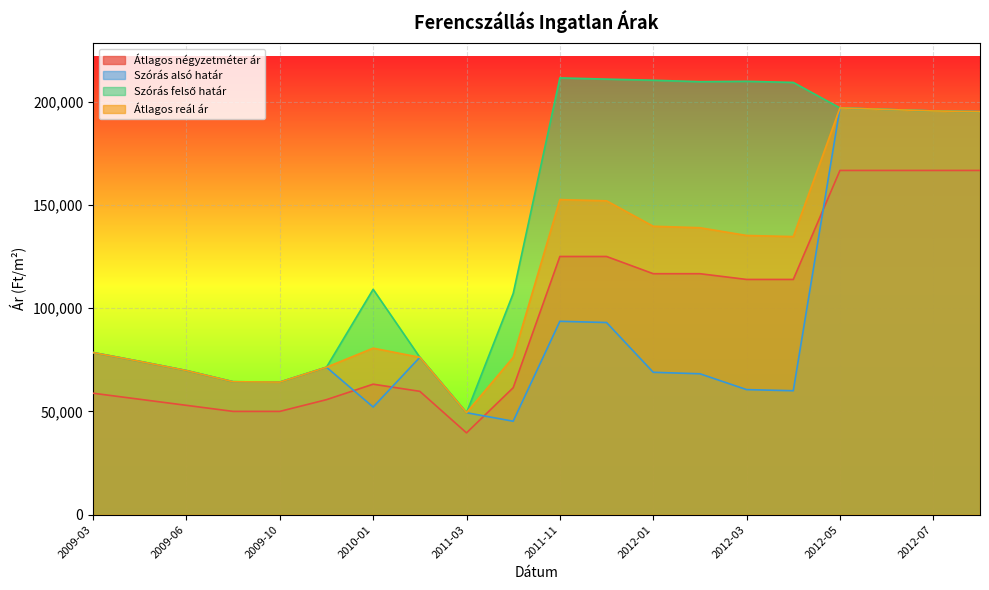

At which category does Átlagos reál ár reach its first local valley?

2009-10